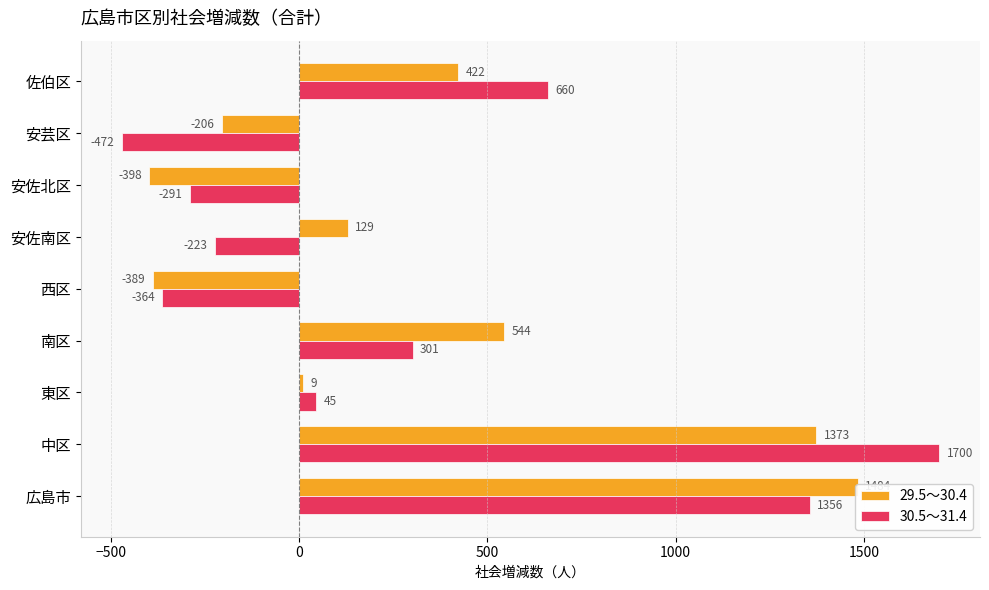

Count the number of data series in this chart.

2